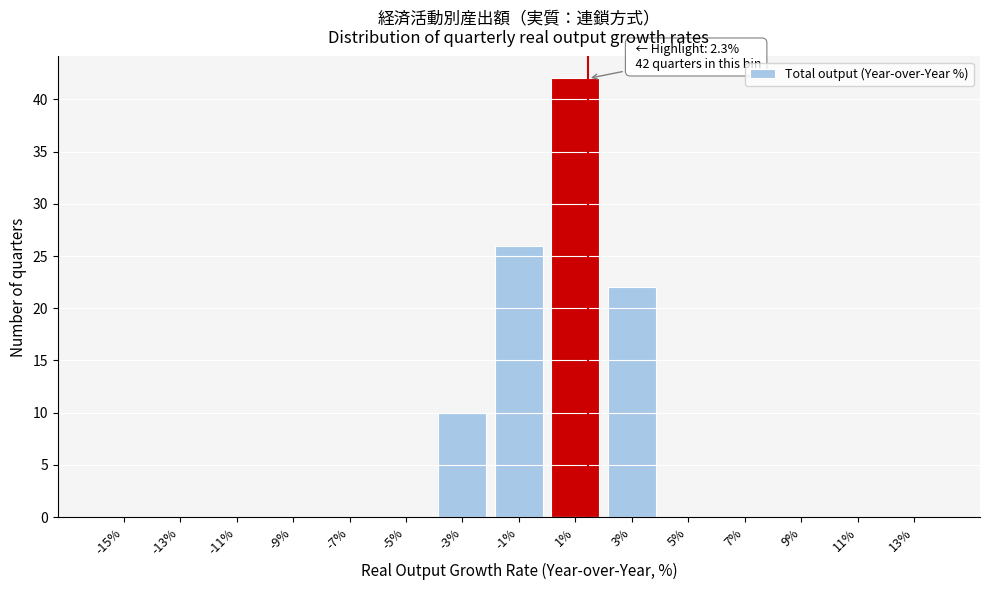

Reading left to right, transcribe all the data shown in this chart.

-15%=0	-13%=0	-11%=0	-9%=0	-7%=0	-5%=0	-3%=10	-1%=26	1%=42	3%=22	5%=0	7%=0	9%=0	11%=0	13%=0